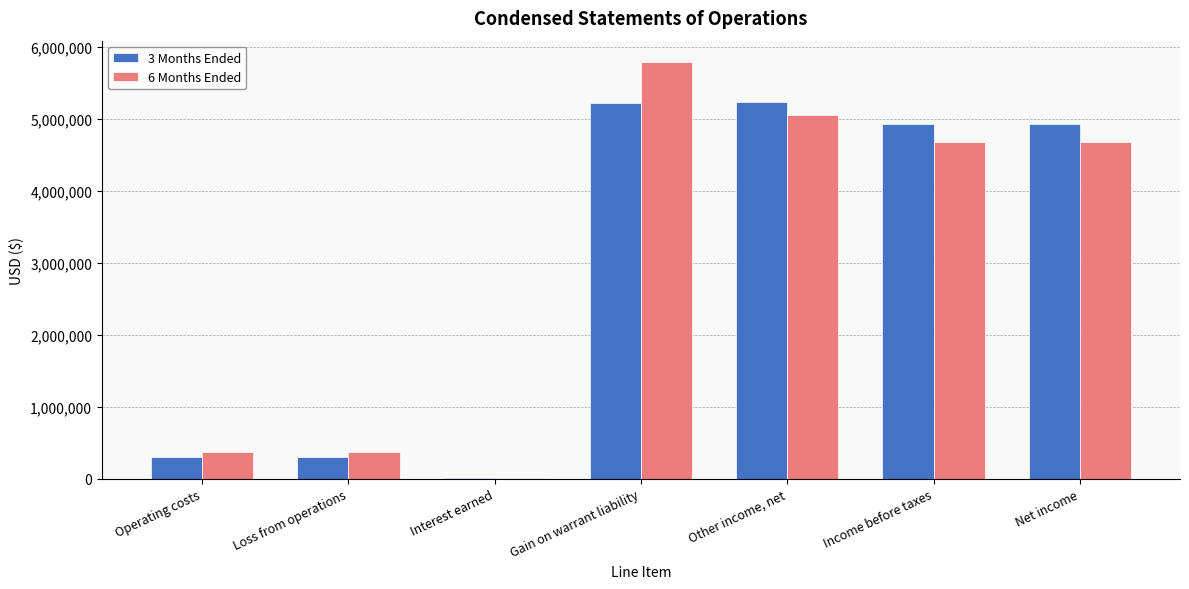

What is the maximum value shown in the chart?

5796667